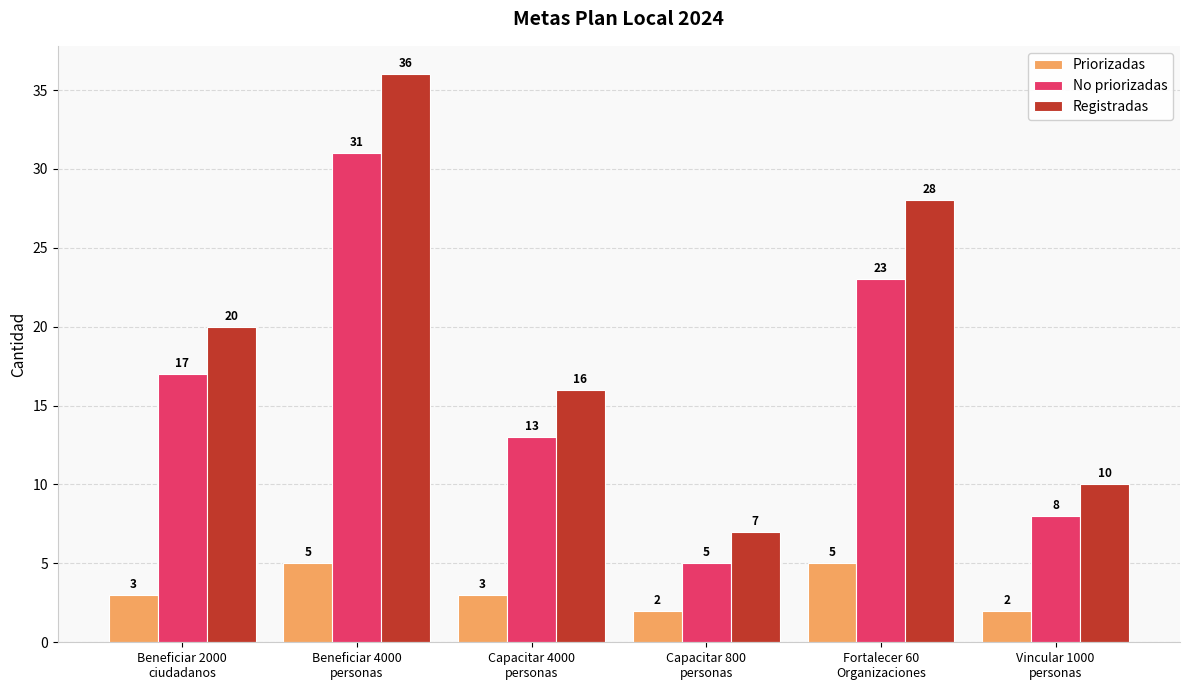

What is the difference between the highest and lowest values at Beneficiar 2000
ciudadanos?

17